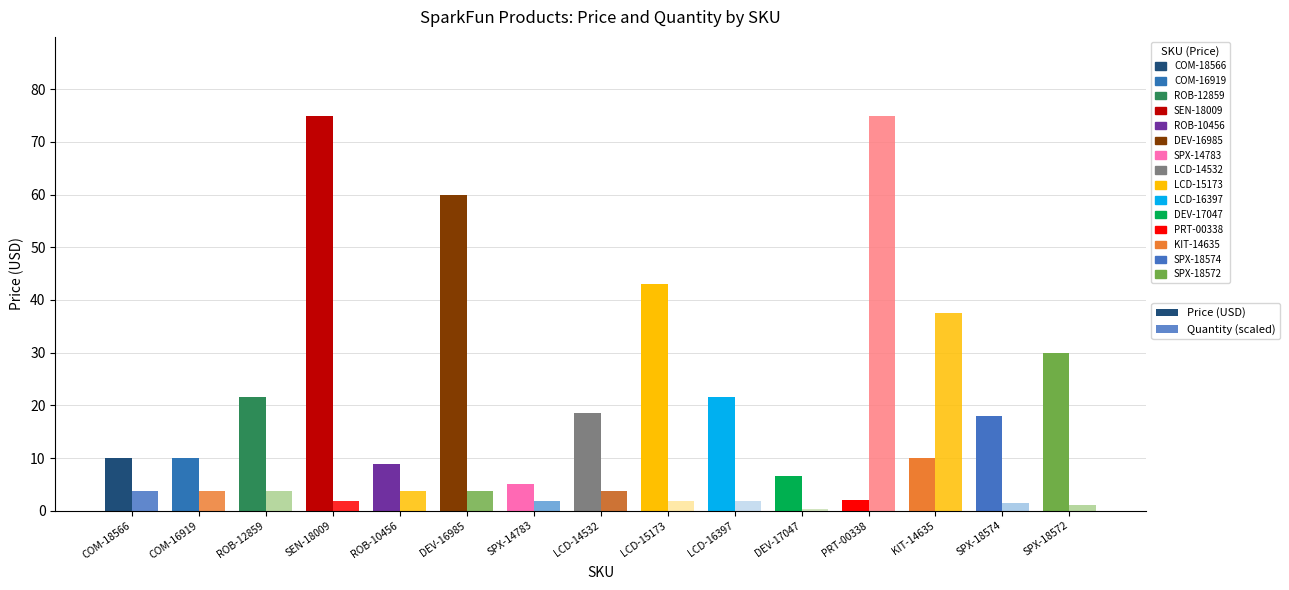

What is the average value of the Quantity (scaled) series?

9.7